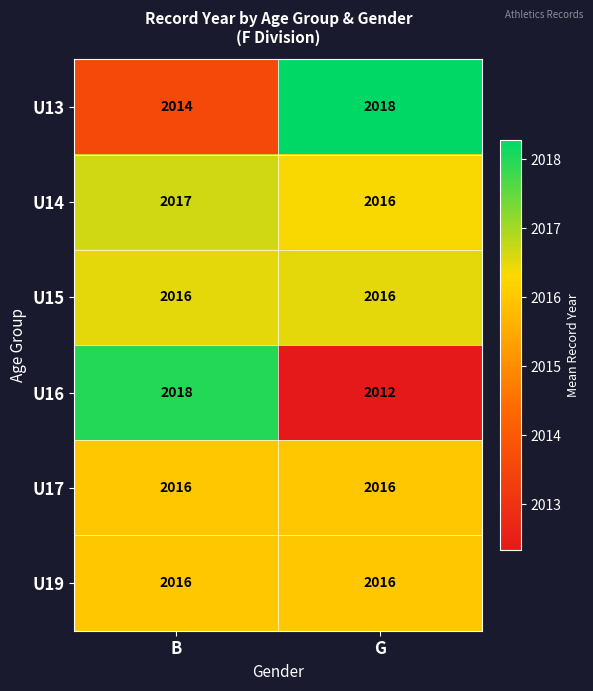

Reading left to right, extract all data points from this chart.

U13: 2014	2018
U14: 2017	2016
U15: 2016	2016
U16: 2018	2012
U17: 2016	2016
U19: 2016	2016